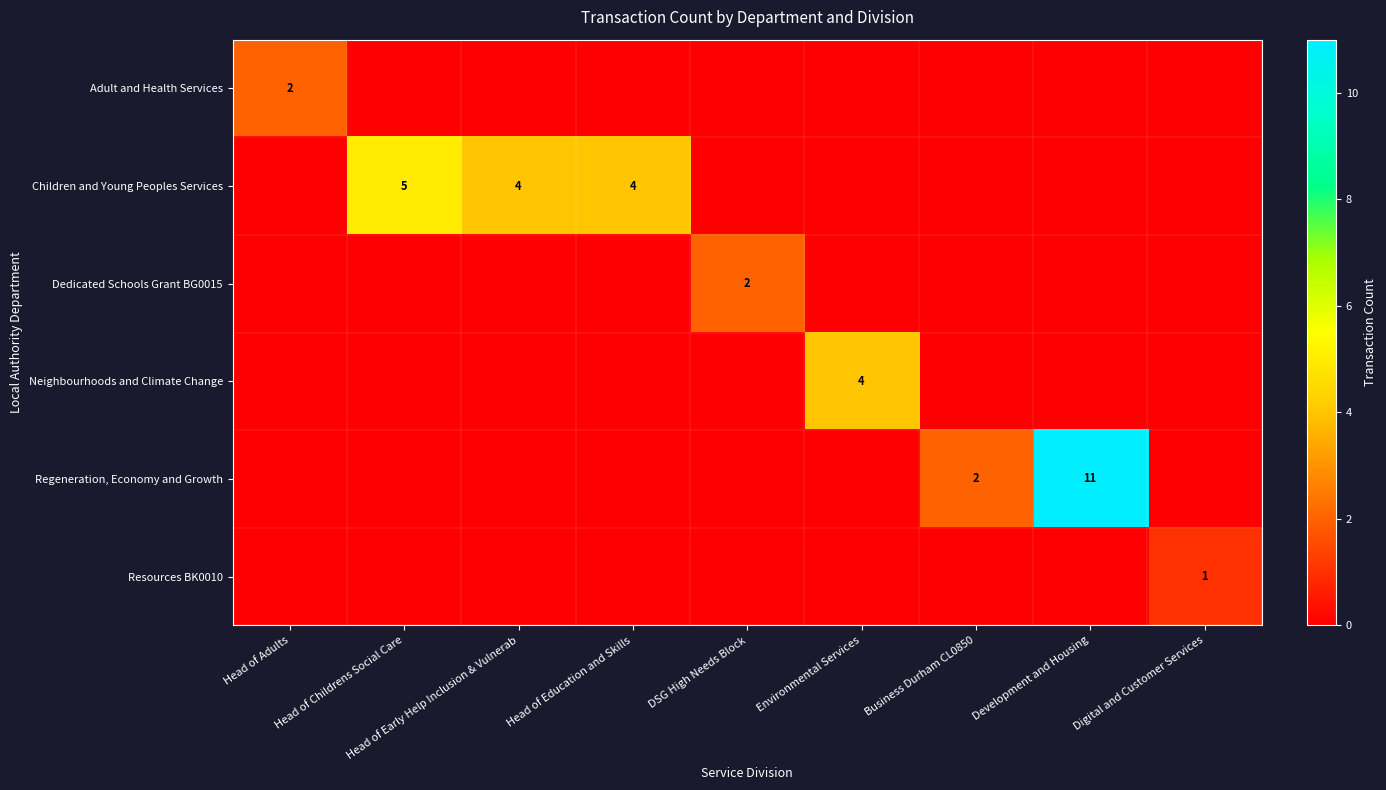

The value of Regeneration, Economy and Growth at Business Durham CL0850 is 2. True or false?

True